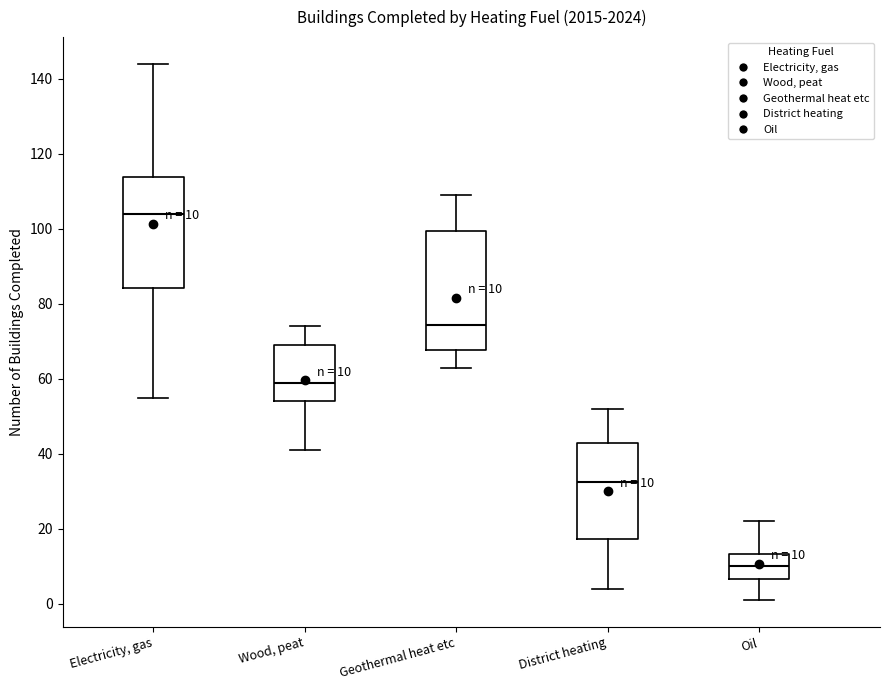

Which box is the tallest, from its lower edge to its upper edge?

Geothermal heat etc